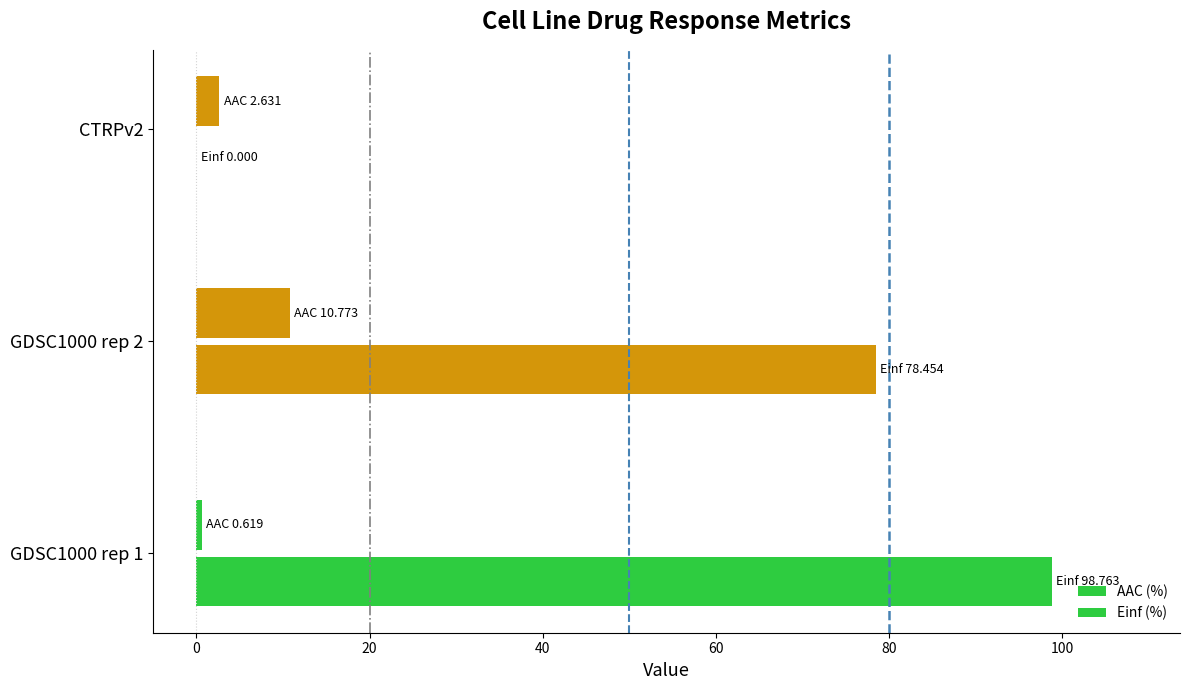

What position from the right is GDSC1000 rep 2?

2